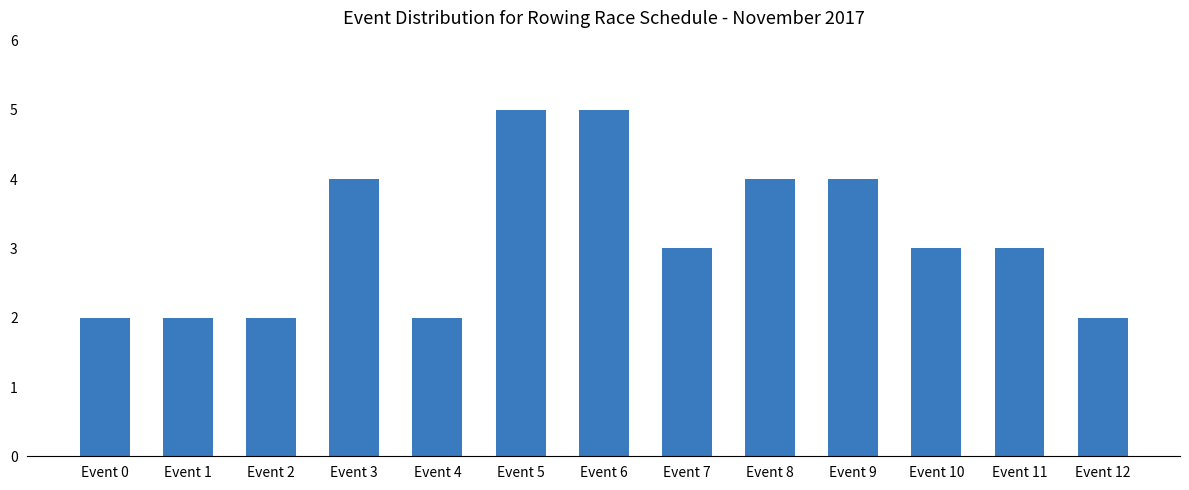

What is the ratio of the value at Event 1 to the value at Event 3?

0.5